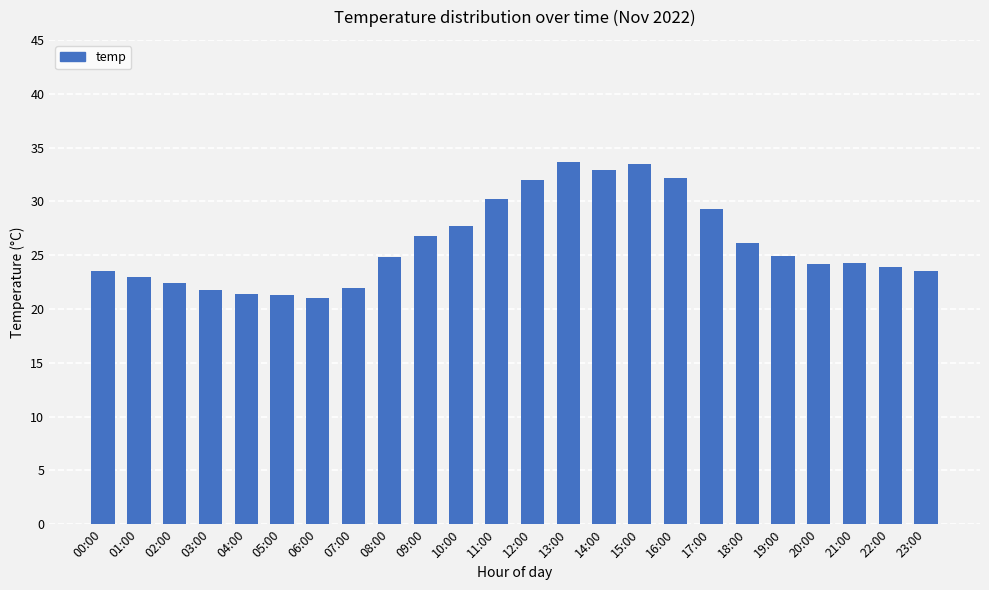

True or false: the data shows 21.4 at 04:00.

True